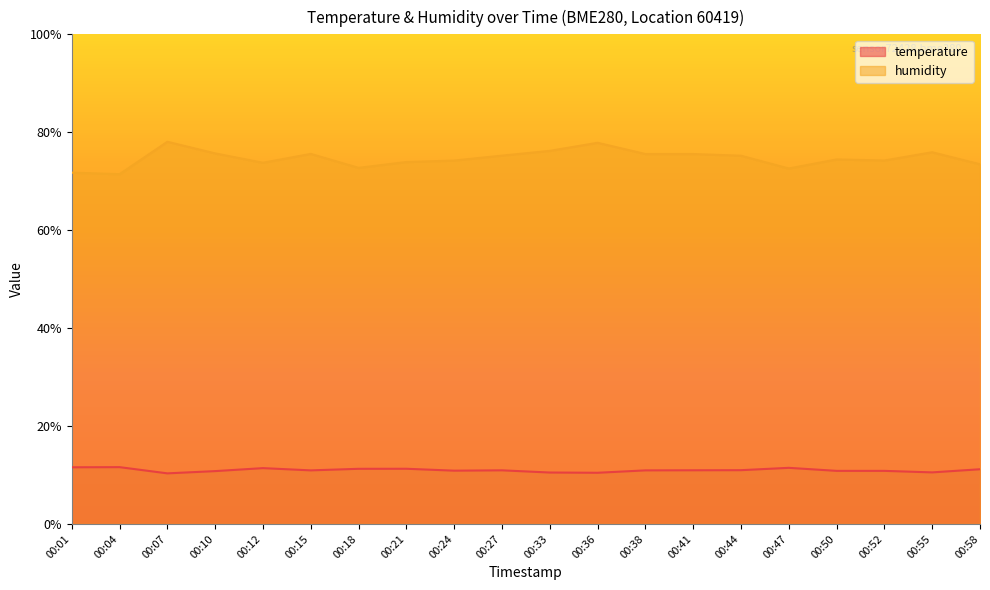

What is the sum of all temperature values?

219.7